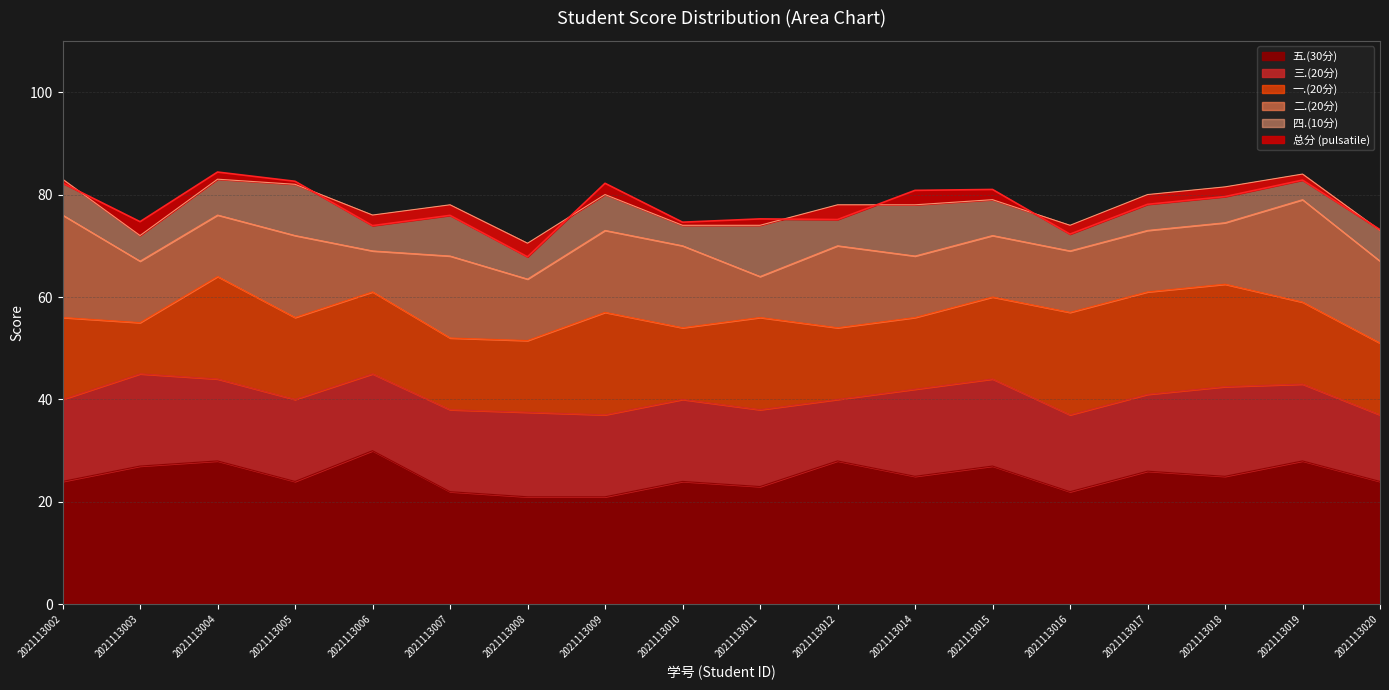

Where does the 一.(20分) series first go above 16?

2021113004